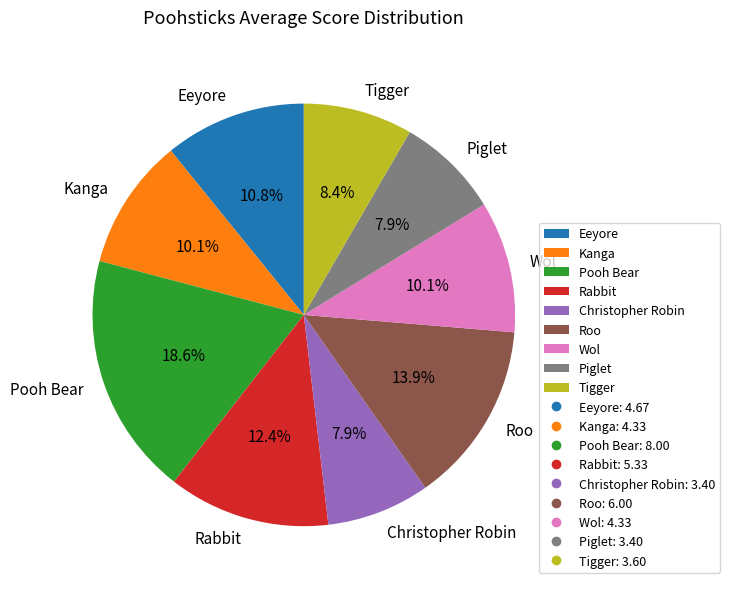

Count the number of slices in the pie.

9